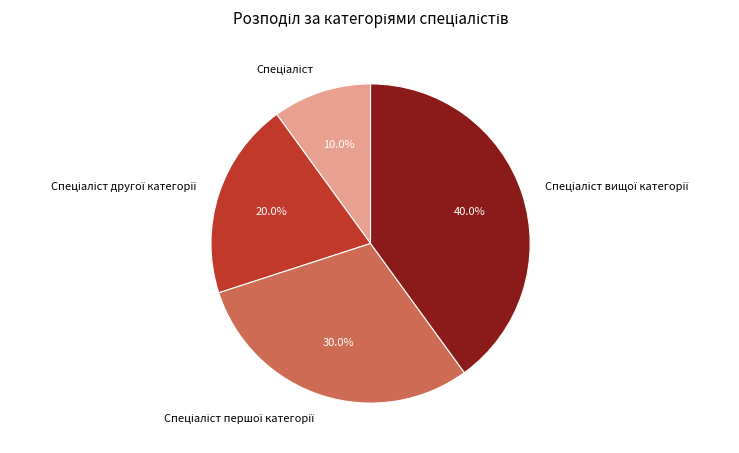

Is there a majority slice in this chart?

No